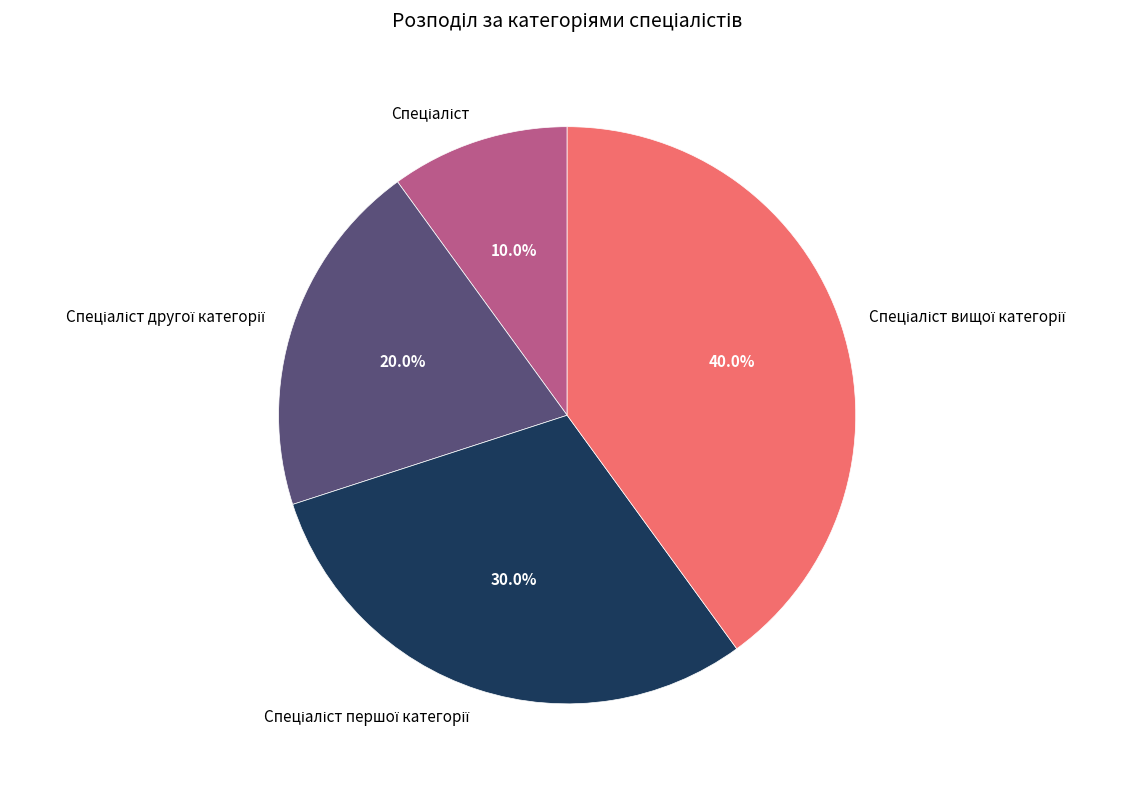

Is there any slice that represents more than half of the pie?

No